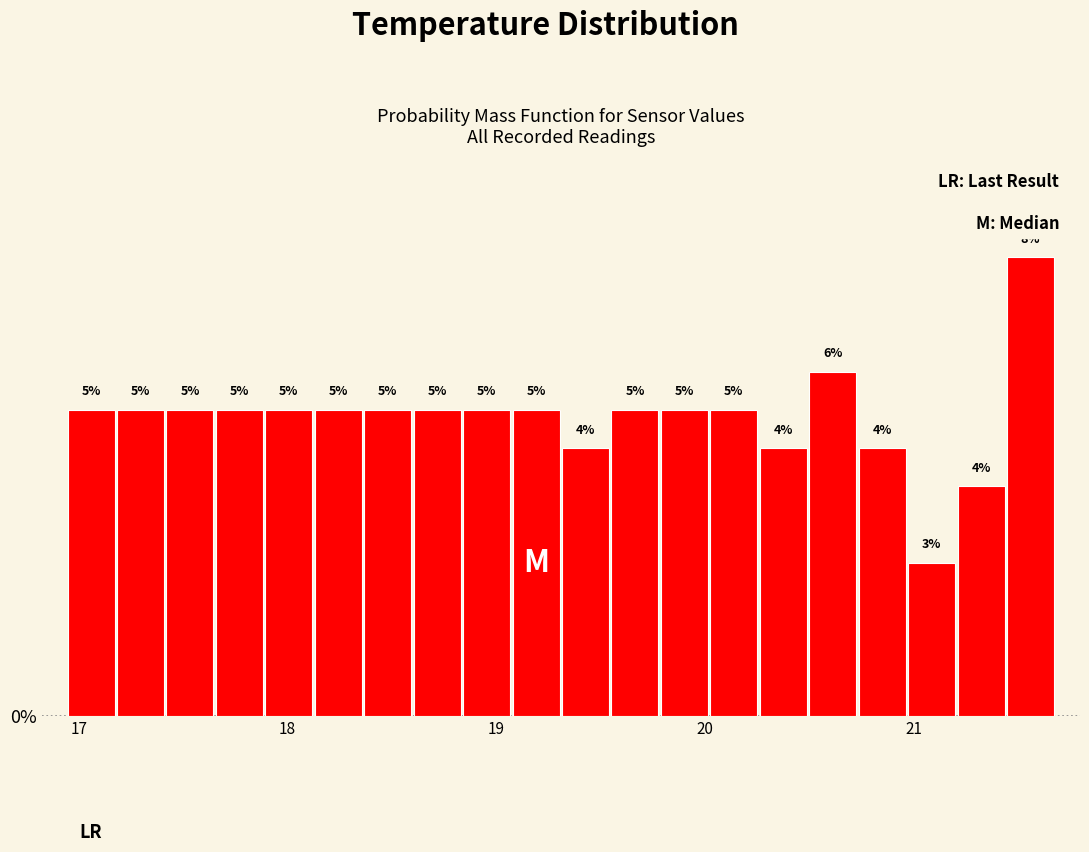

Read against the x-axis, roughly where is the centre of the tallest bar?

21.6